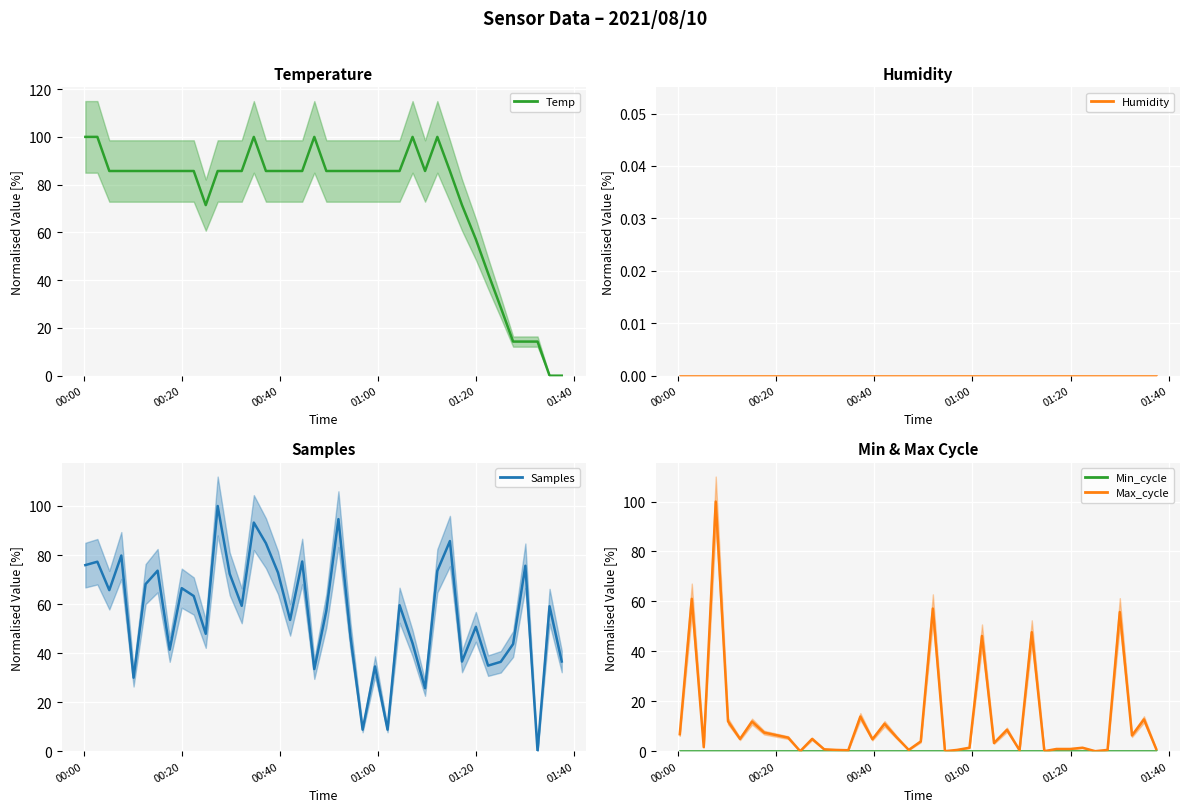

How many interior local valleys does the Samples series have?

13